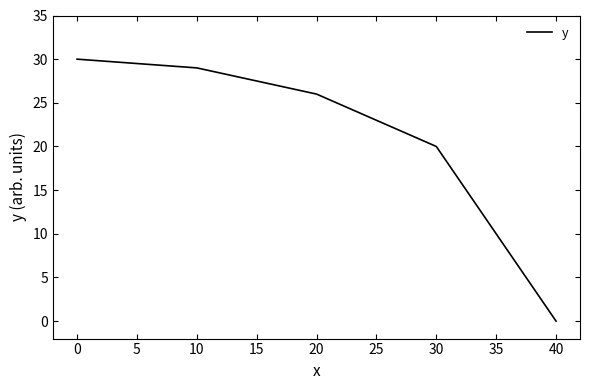

Reading left to right, extract all data points from this chart.

30	29	26	20	0